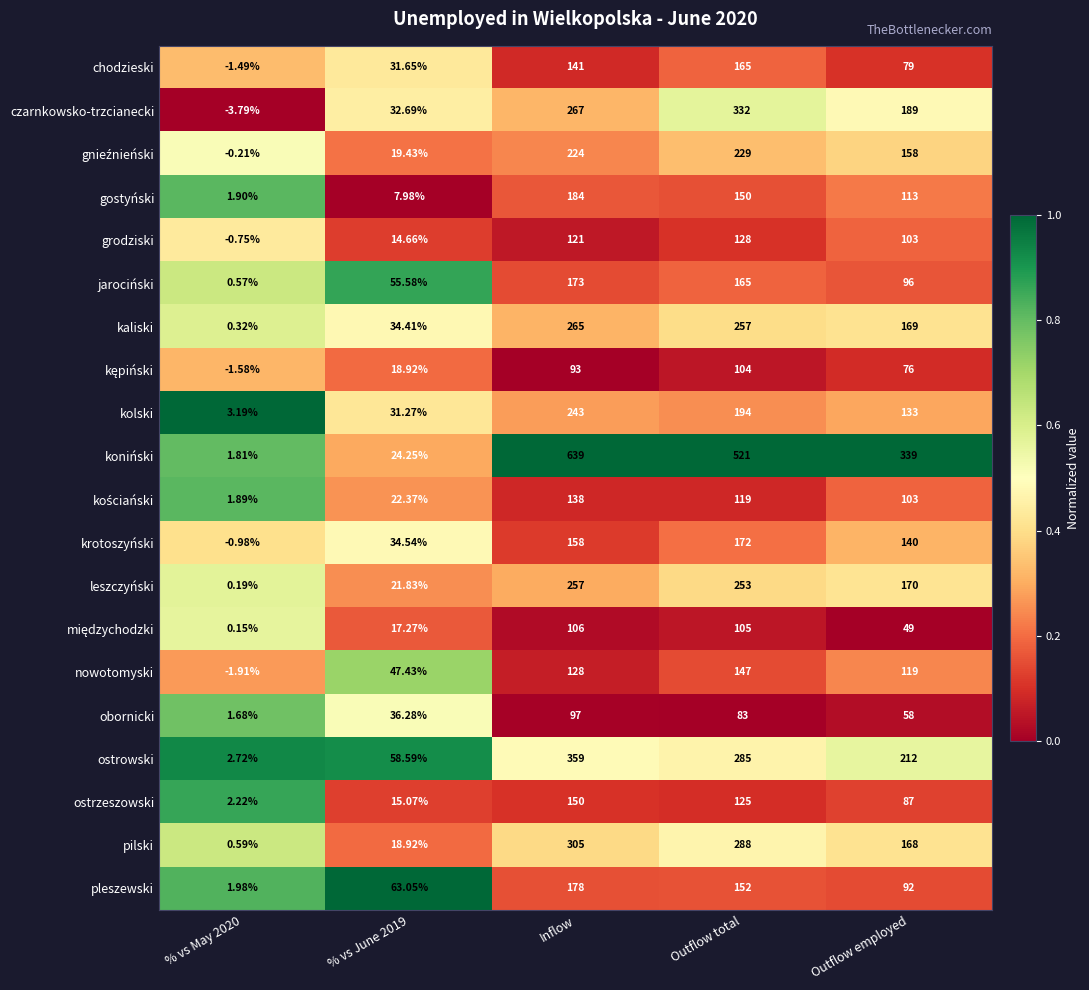

Which series changed the most between % vs June 2019 and Outflow employed?

koniński